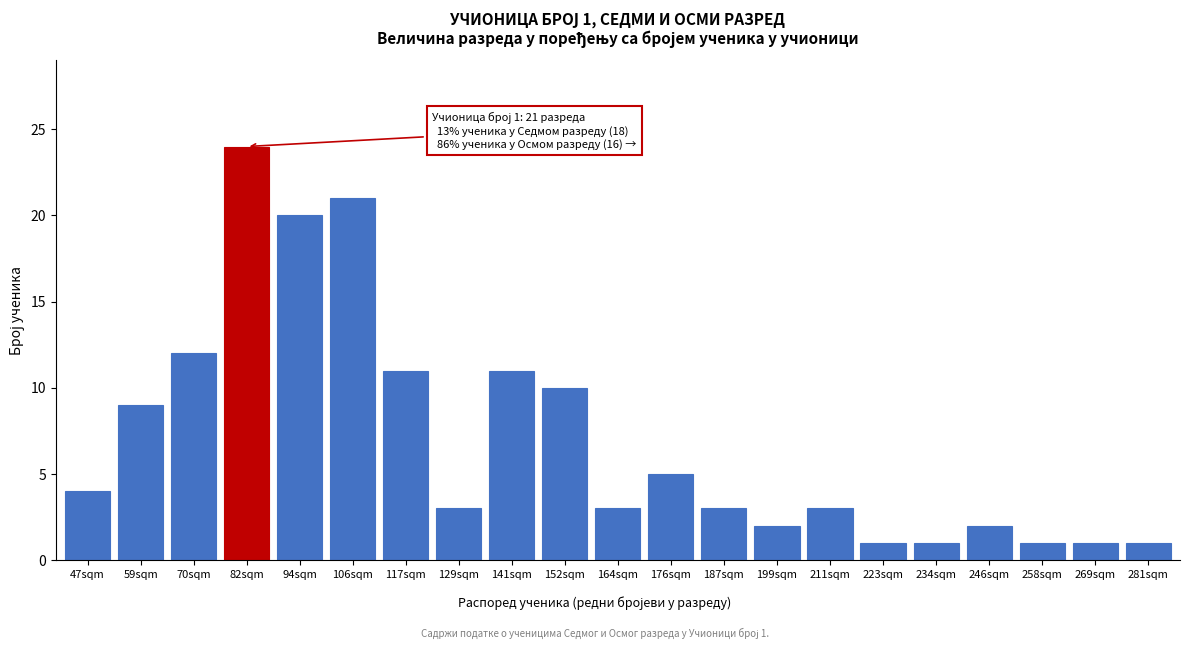

Reading left to right, list all the values displayed in this chart.

47sqm=4	59sqm=9	70sqm=12	82sqm=24	94sqm=20	106sqm=21	117sqm=11	129sqm=3	141sqm=11	152sqm=10	164sqm=3	176sqm=5	187sqm=3	199sqm=2	211sqm=3	223sqm=1	234sqm=1	246sqm=2	258sqm=1	269sqm=1	281sqm=1